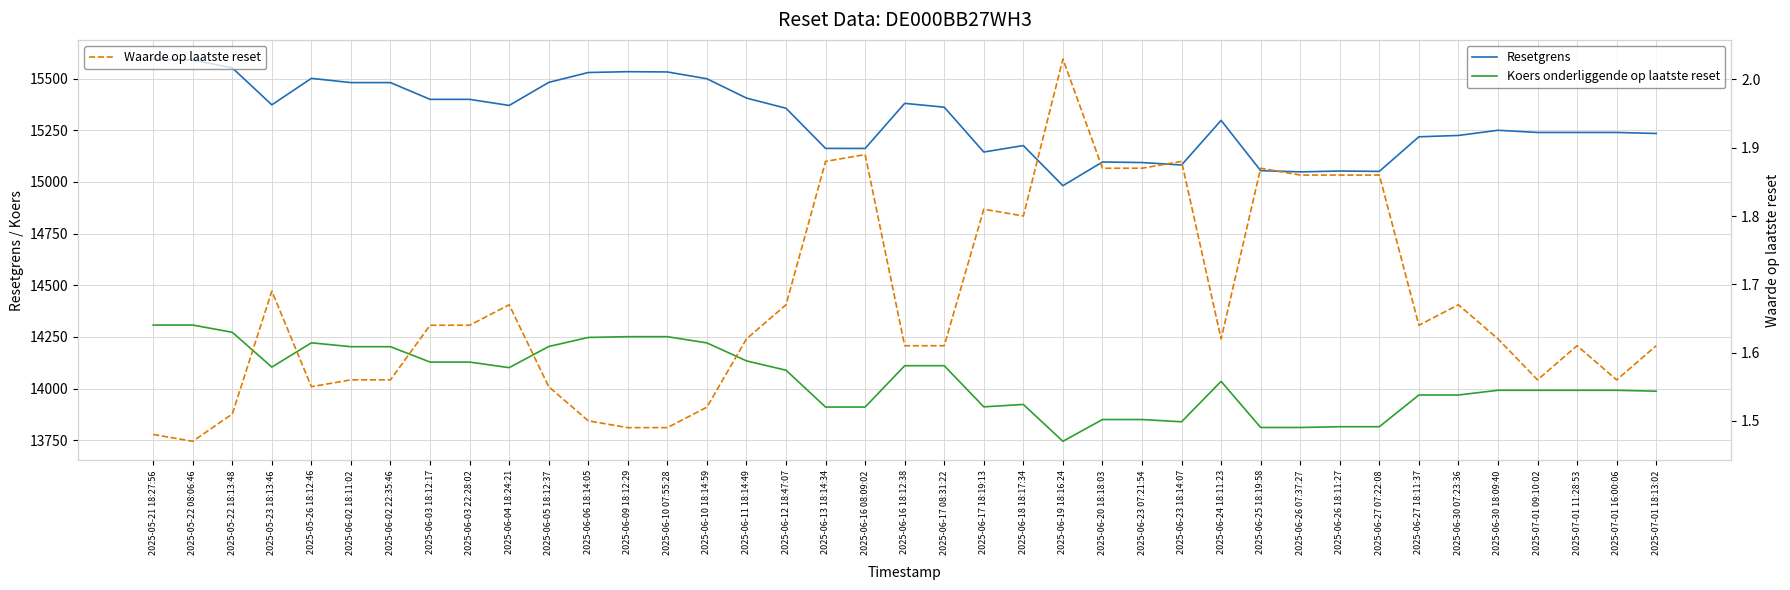

At which category is the sum across all series the highest?

2025-05-21 18:27:56